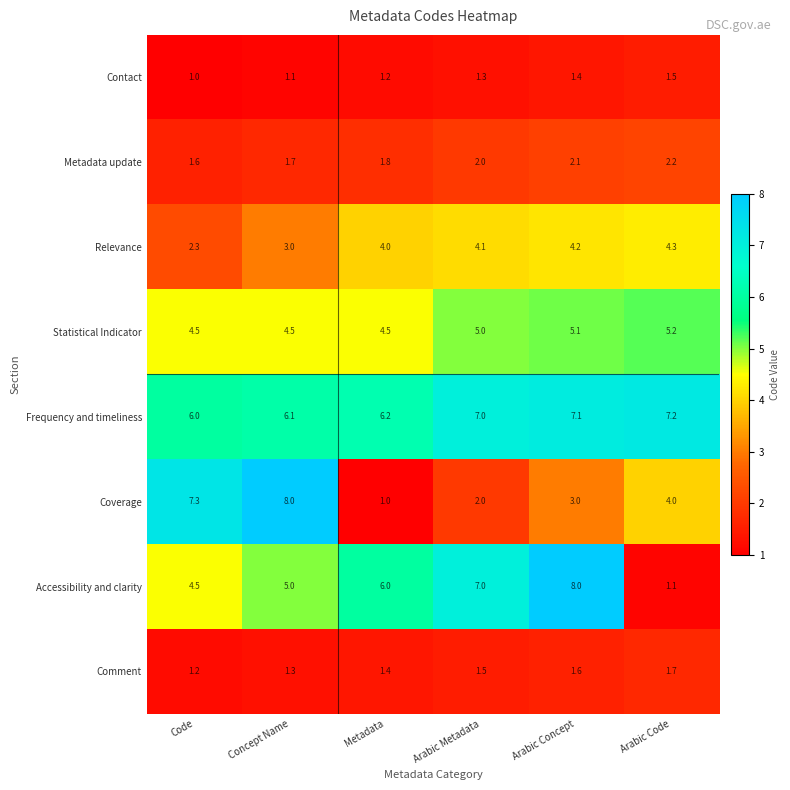

The Contact series shows 0.3 at Concept Name. True or false?

False